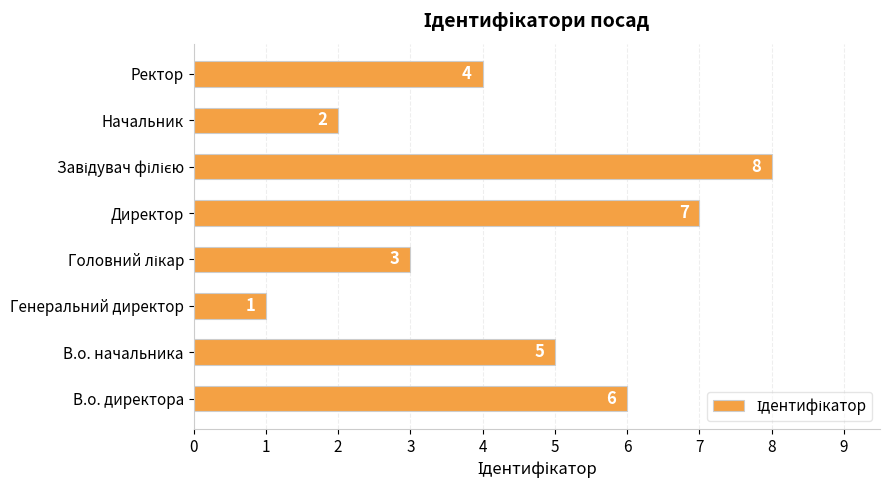

How many values are below 5?

4